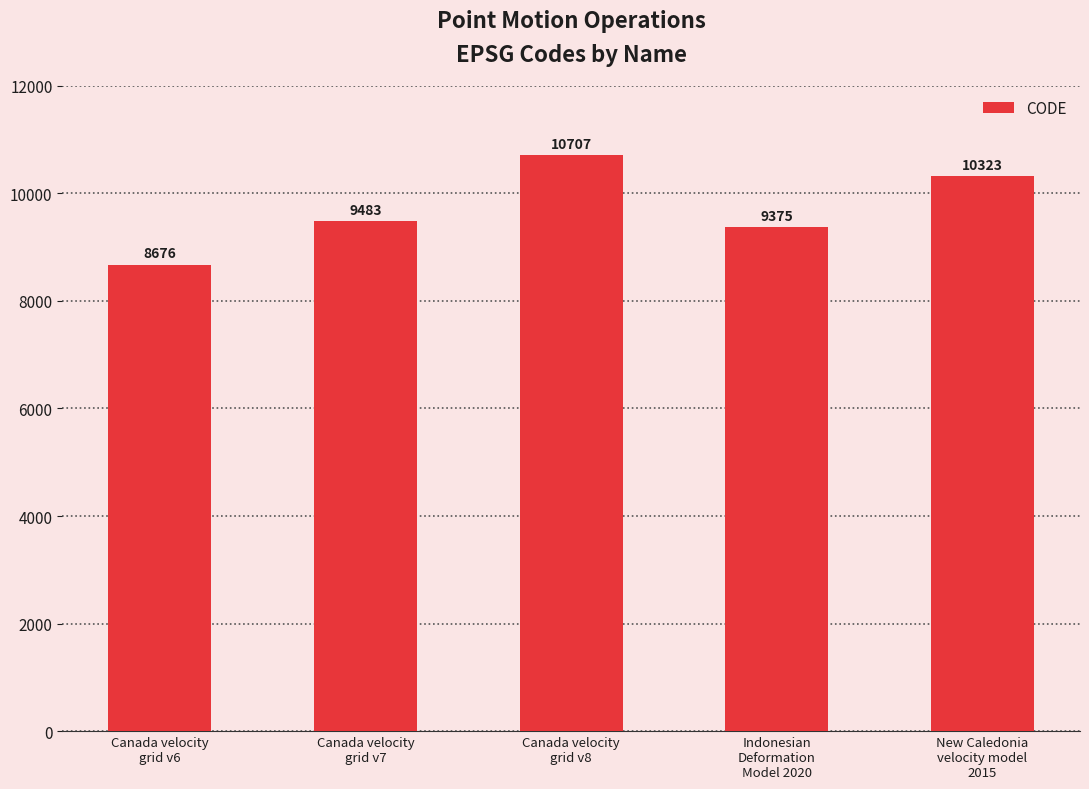

Does the chart contain any negative values?

No